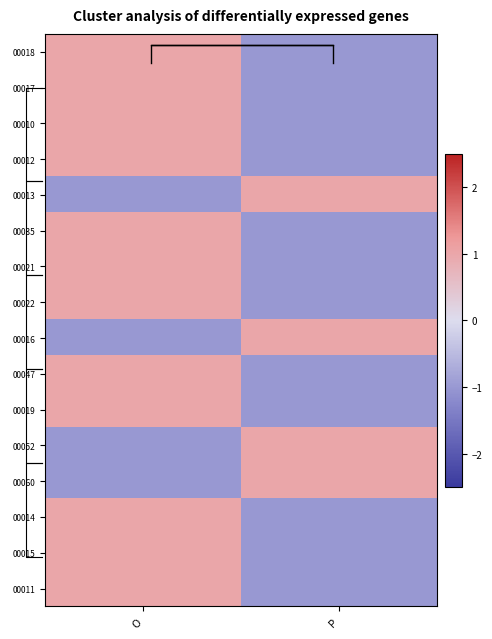

How many data points in 00013 are less than 1?

1